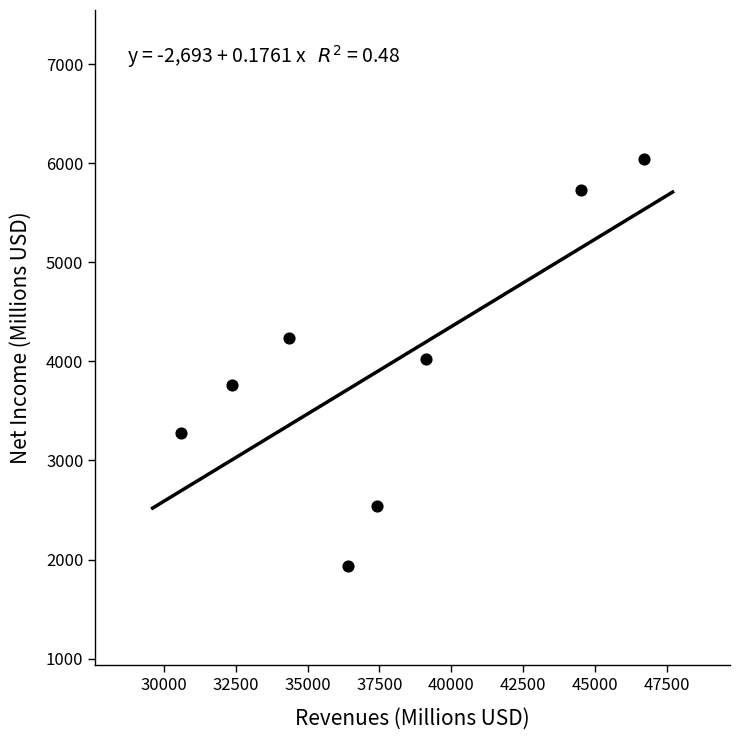

What is the average X value?

37686